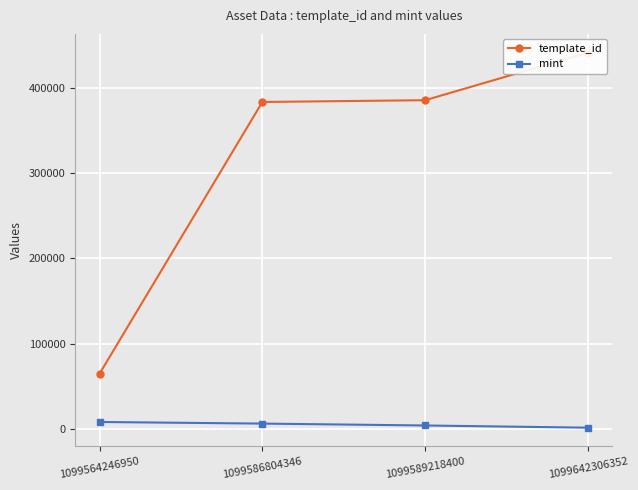

Where is mint nearest to the value 4717?

1099589218400